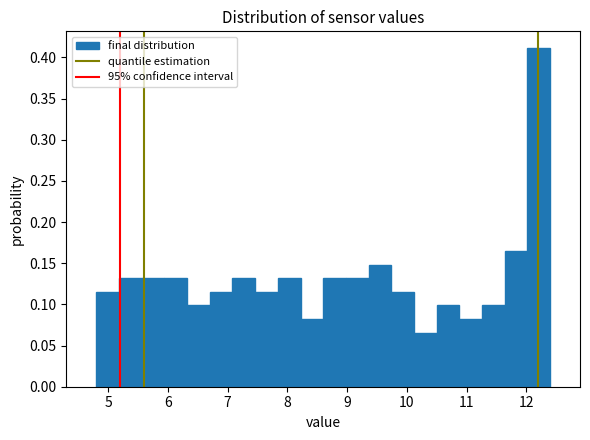

Read against the x-axis, roughly where is the centre of the tallest bar?

12.2